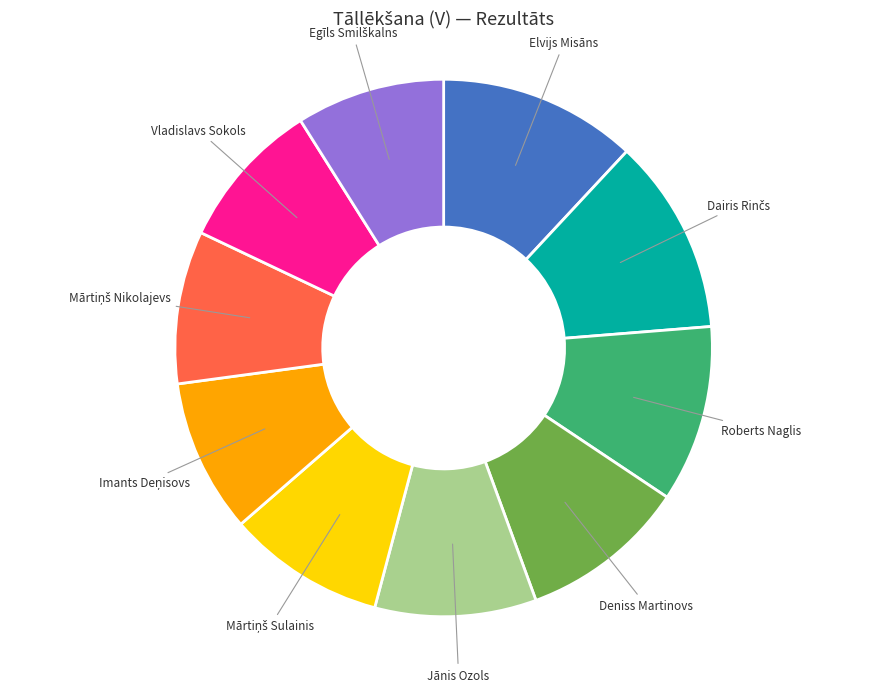

Does Roberts Naglis account for over 50% of the chart?

No